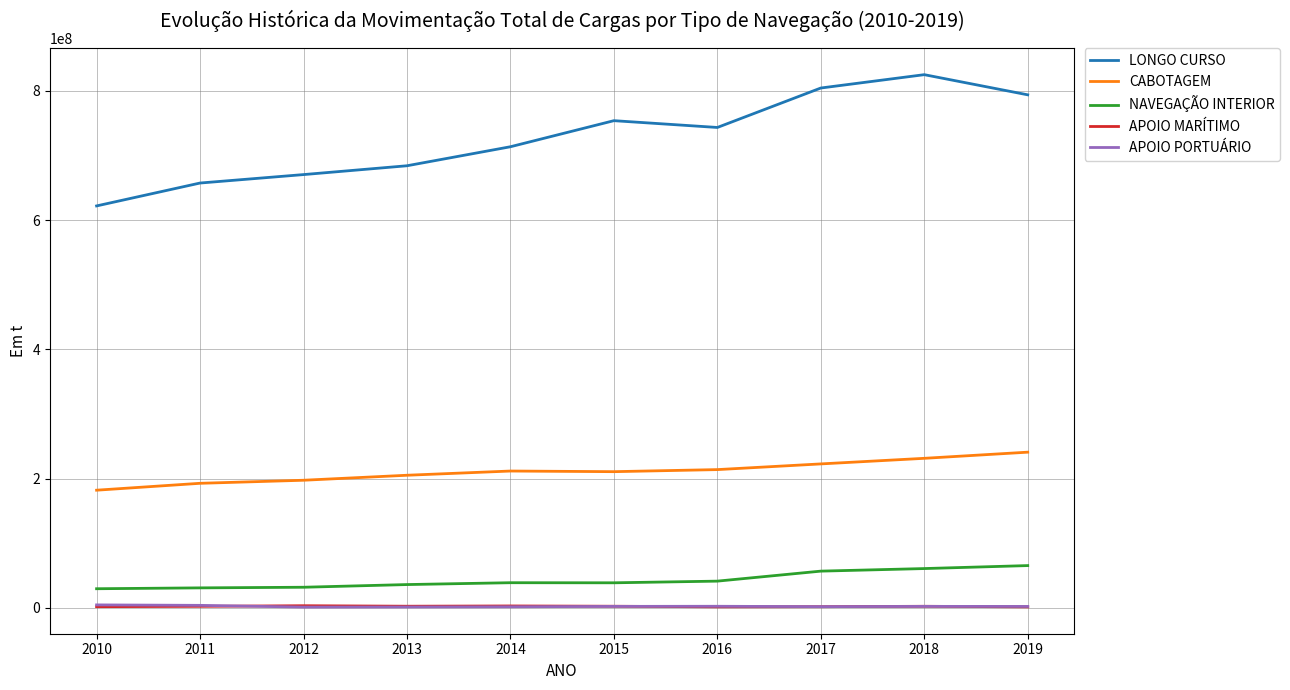

What is the difference between the second highest and minimum values in the NAVEGAÇÃO INTERIOR series?

31223771.9